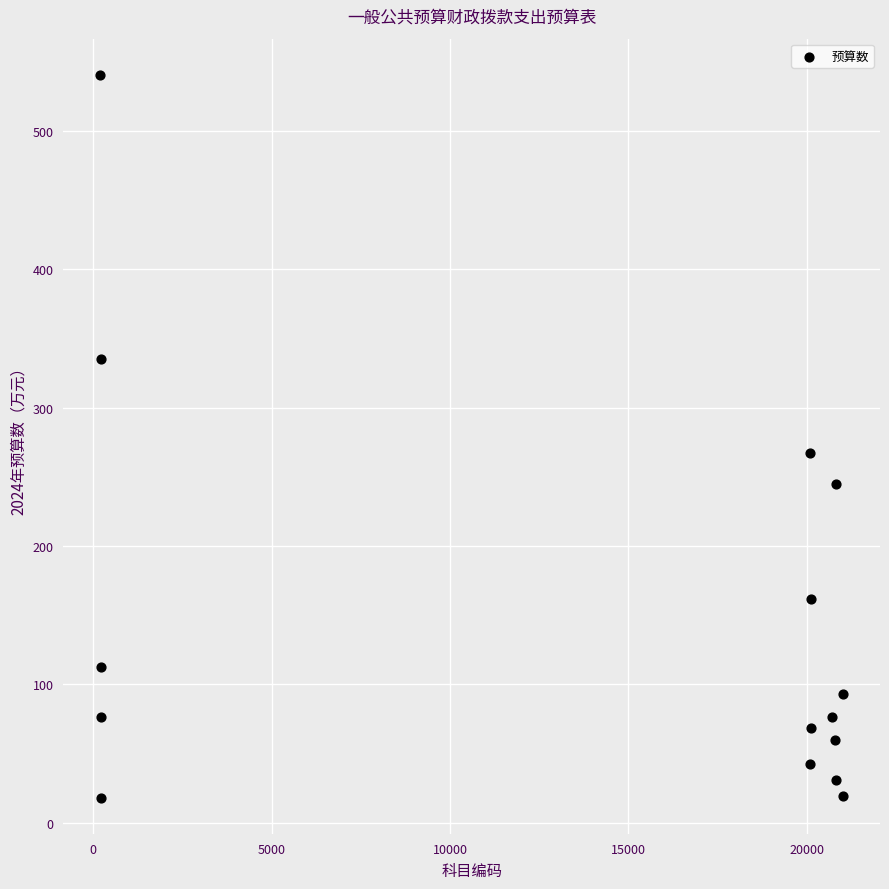

What is the range of X values (max minus min)?

20810.0